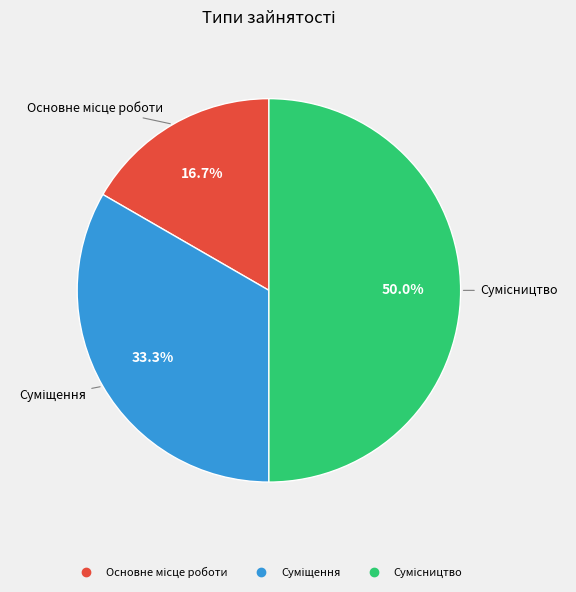

What percentage is the Суміщення slice, to the nearest percent?

33%